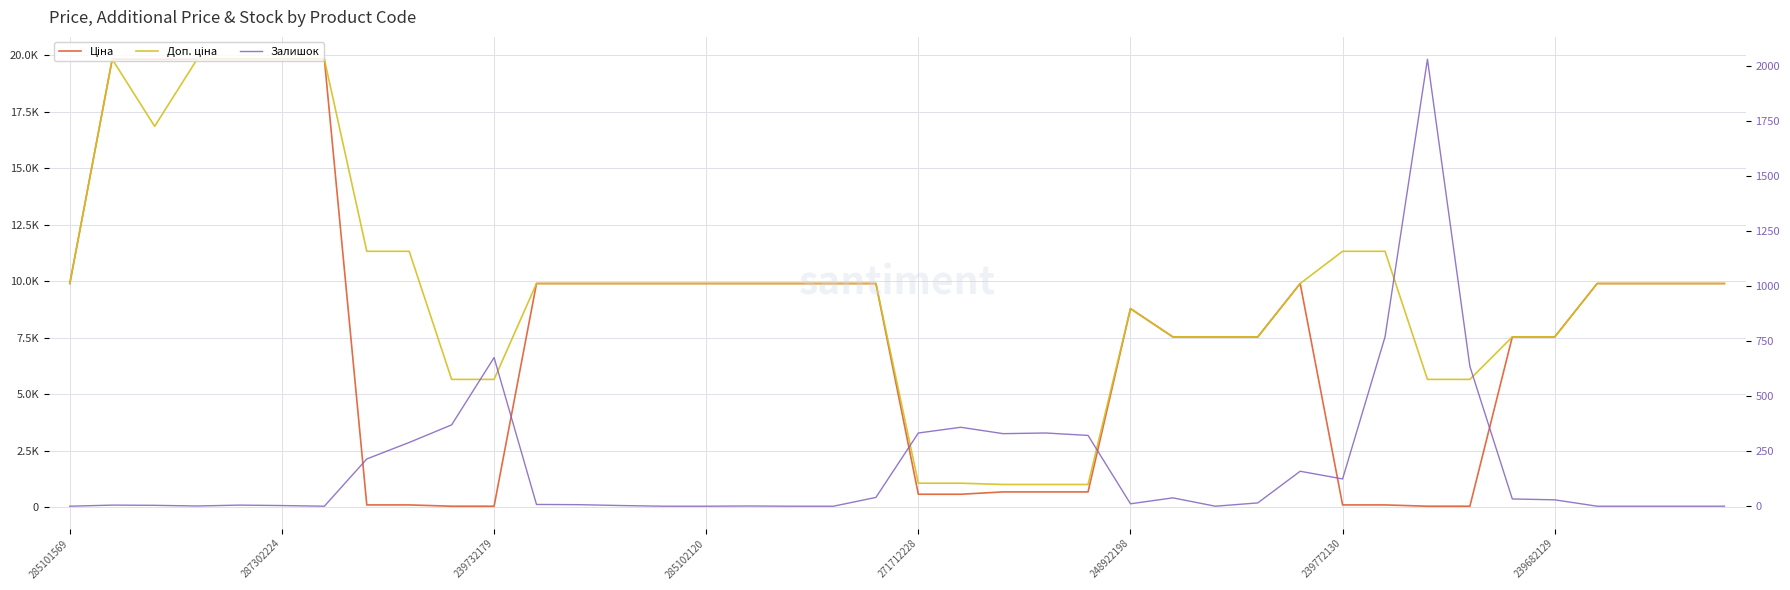

True or false: Залишок and Ціна cross at least once.

True